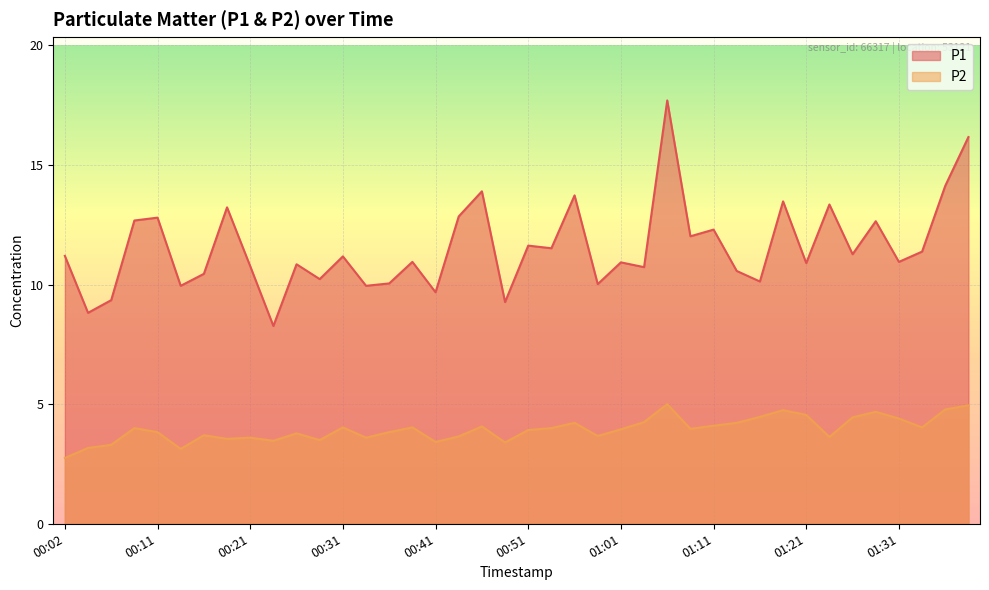

True or false: P2 and P1 intersect in this chart.

False